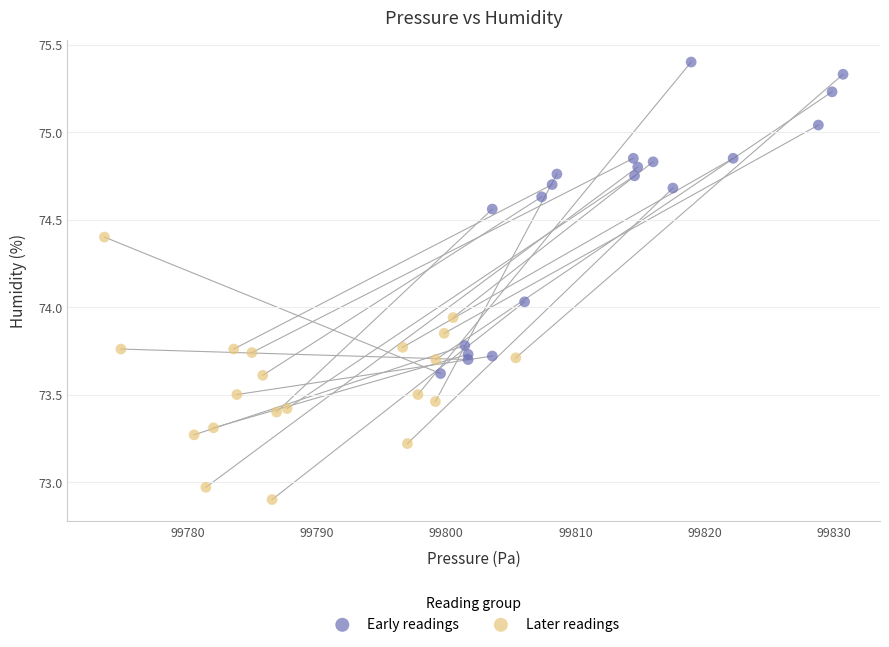

Which series has the widest spread of Y values?

Early readings